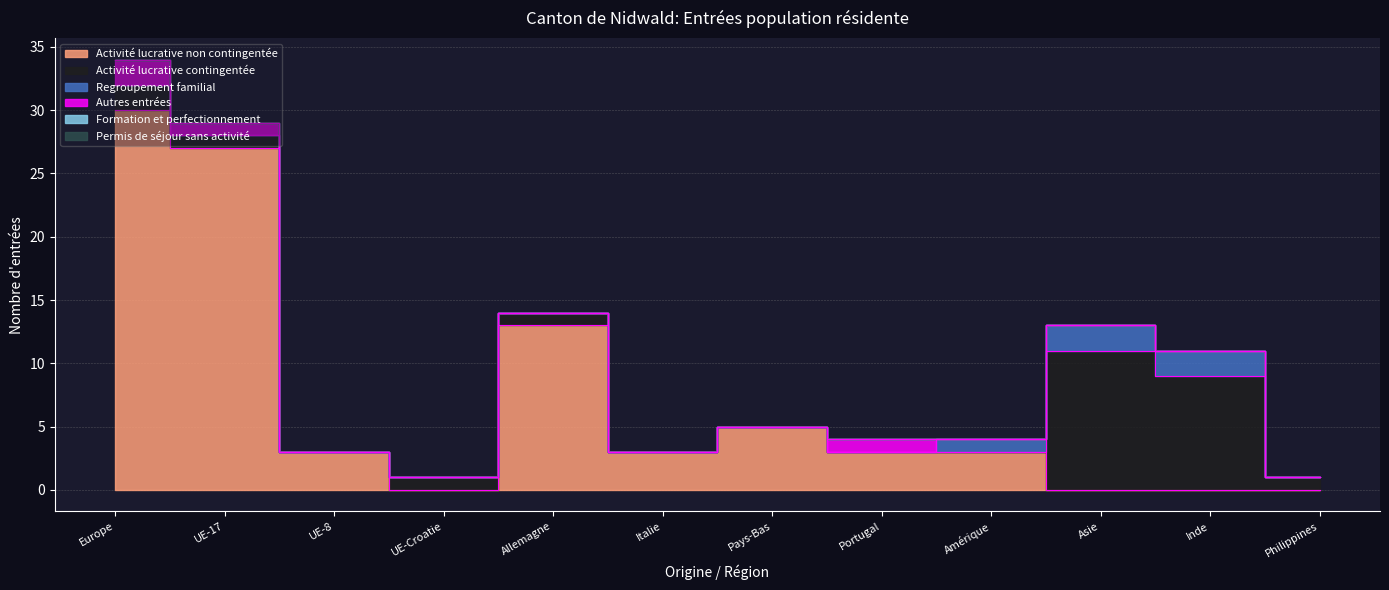

What is the difference between the maximum and minimum values in the Activité lucrative contingentée series?

11